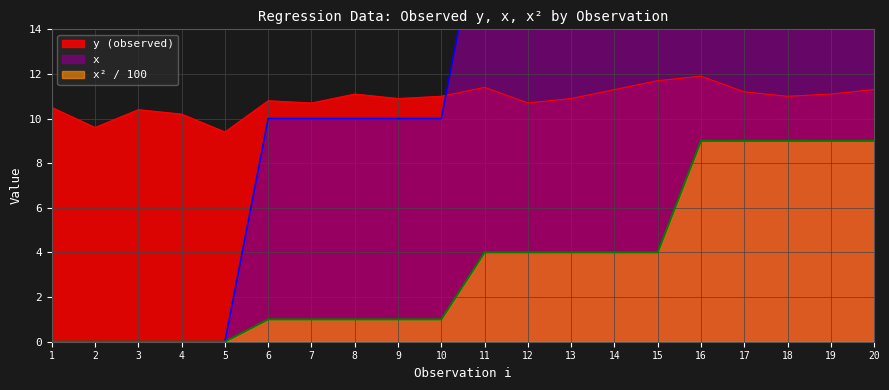

Which series has the widest spread of values?

x